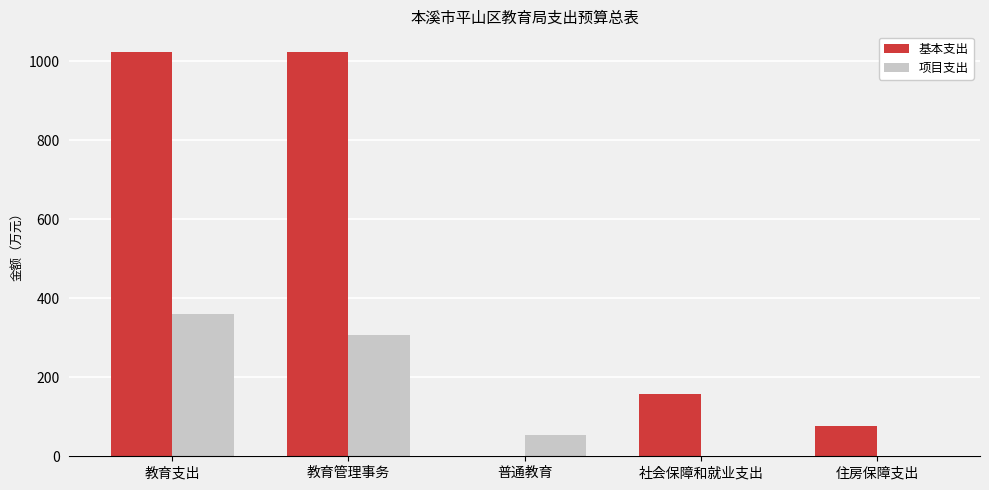

What is the total value across all series at 普通教育?

53.3